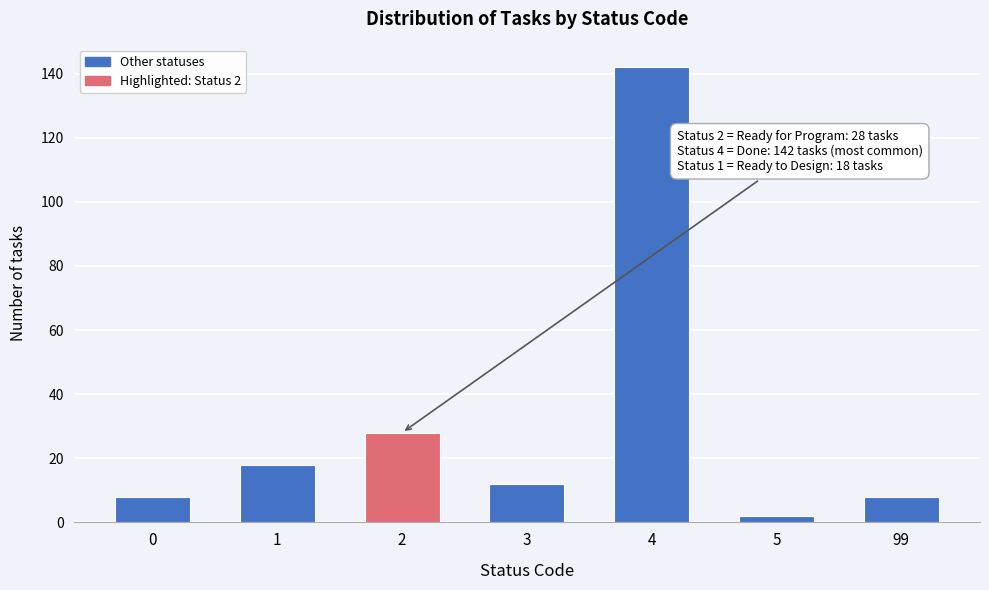

Reading left to right, transcribe all the data shown in this chart.

0=8	1=18	2=28	3=12	4=142	5=2	99=8